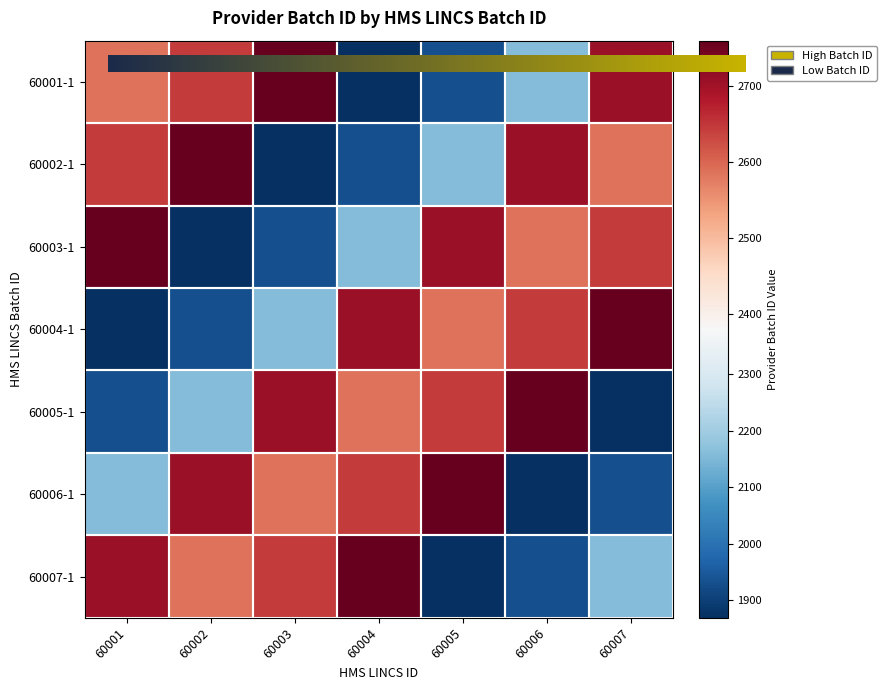

At which label does 60005-1 first exceed 2586?

60003